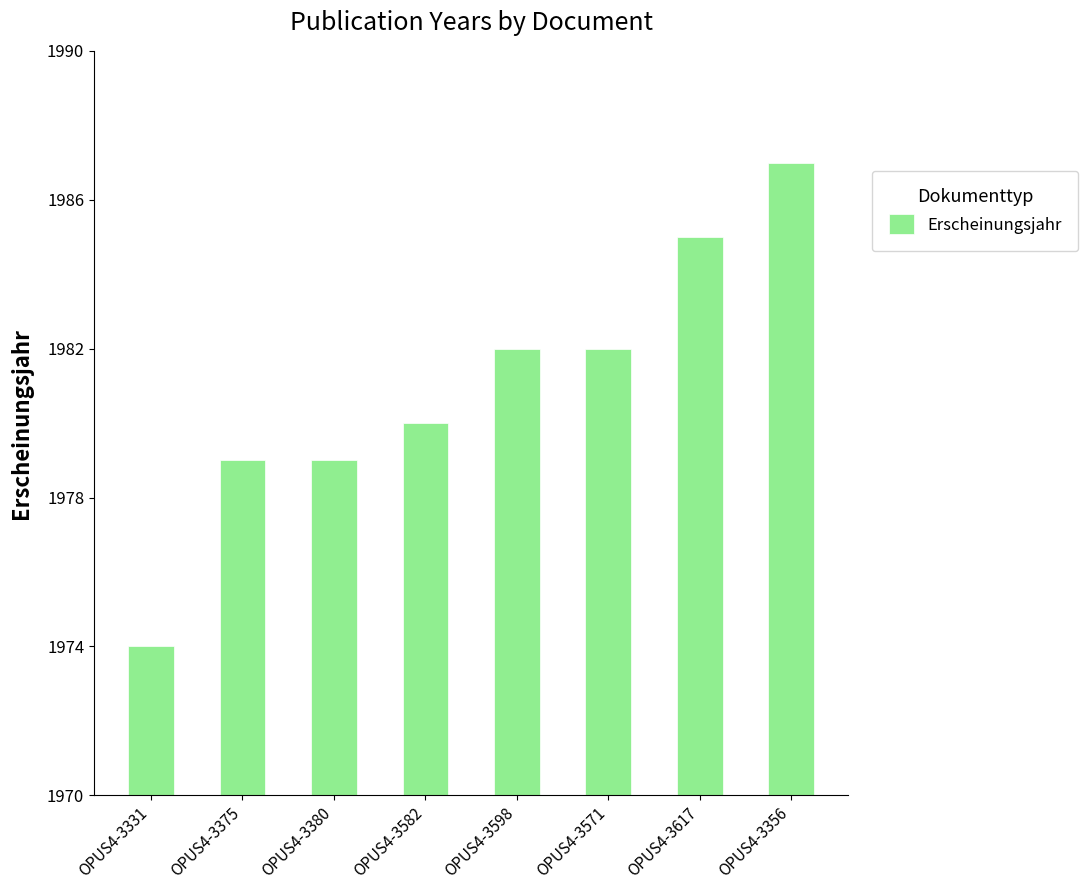

Which category has the highest value across all series?

OPUS4-3356